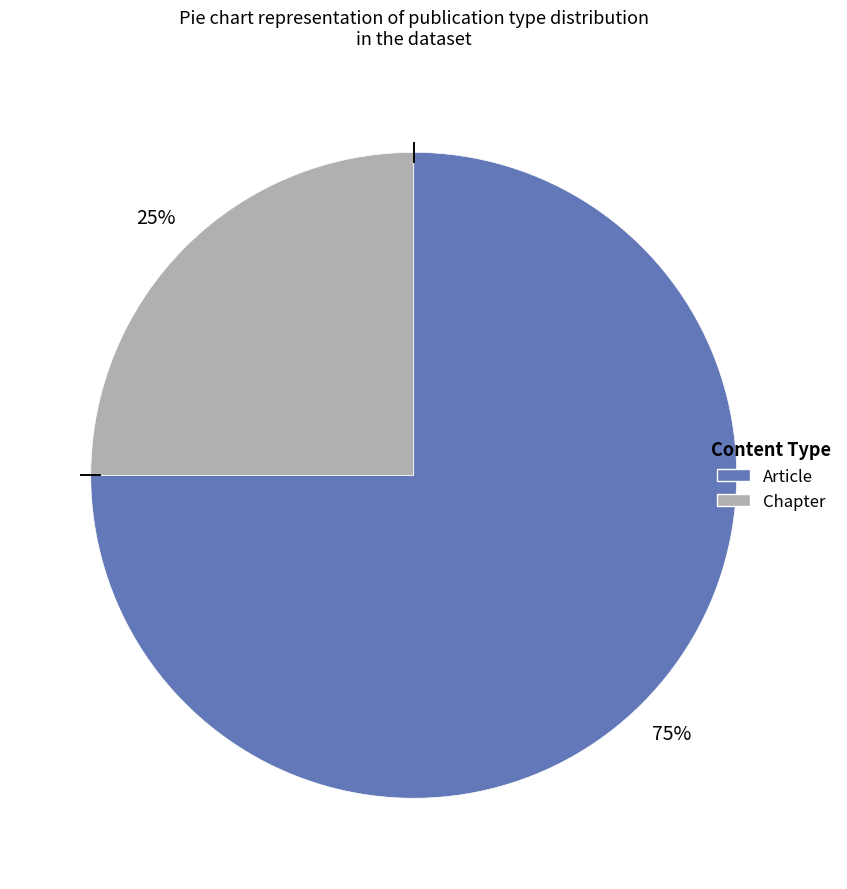

Rank the categories by value from lowest to highest.

Chapter, Article